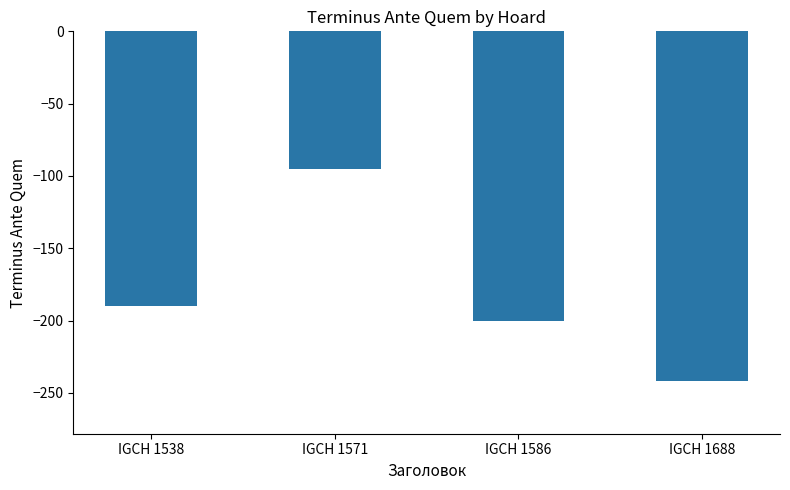

What is the difference between the maximum and minimum values?

147